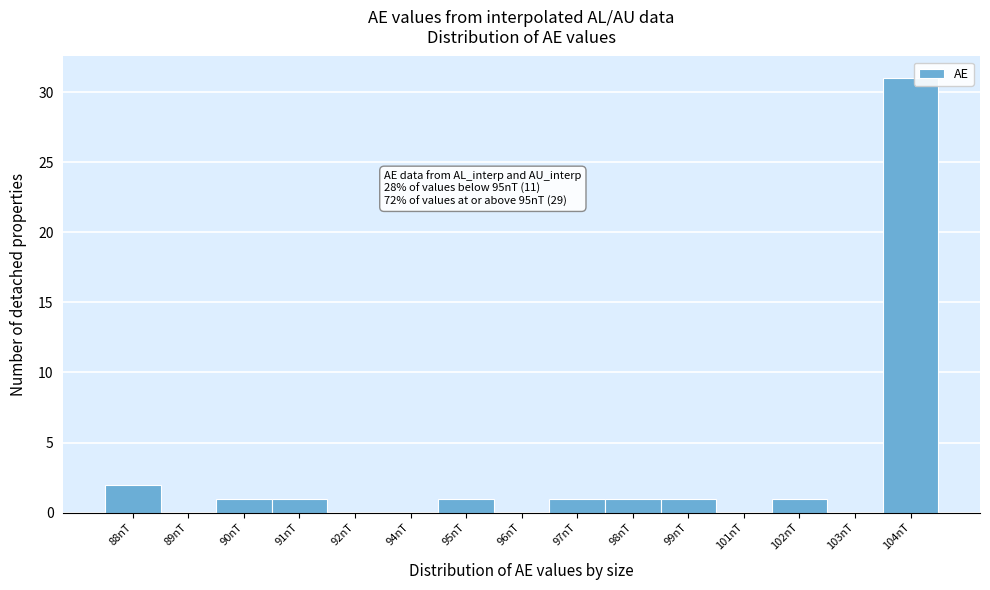

Reading left to right, list all the values displayed in this chart.

88nT=2	89nT=0	90nT=1	91nT=1	92nT=0	94nT=0	95nT=1	96nT=0	97nT=1	98nT=1	99nT=1	101nT=0	102nT=1	103nT=0	104nT=31